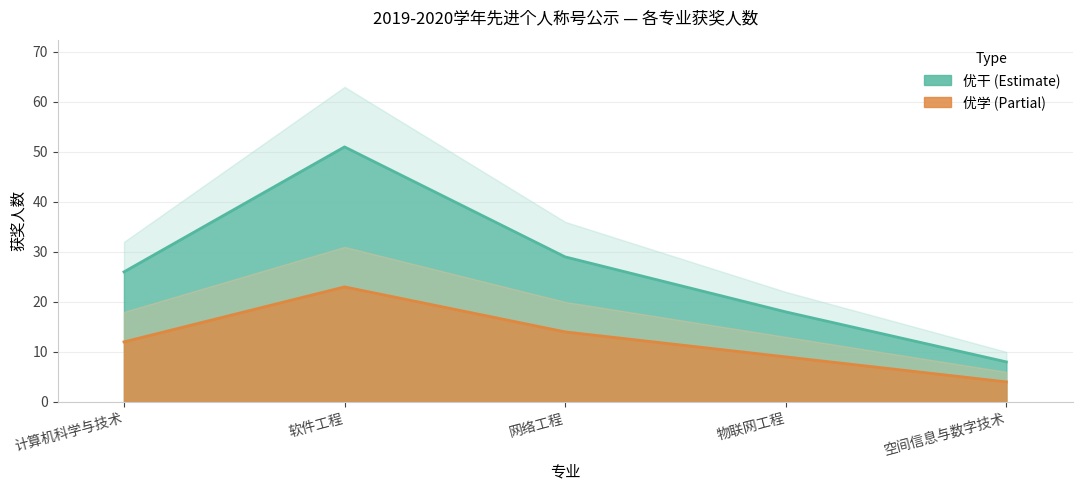

What is the sum of all 优学 values?

62